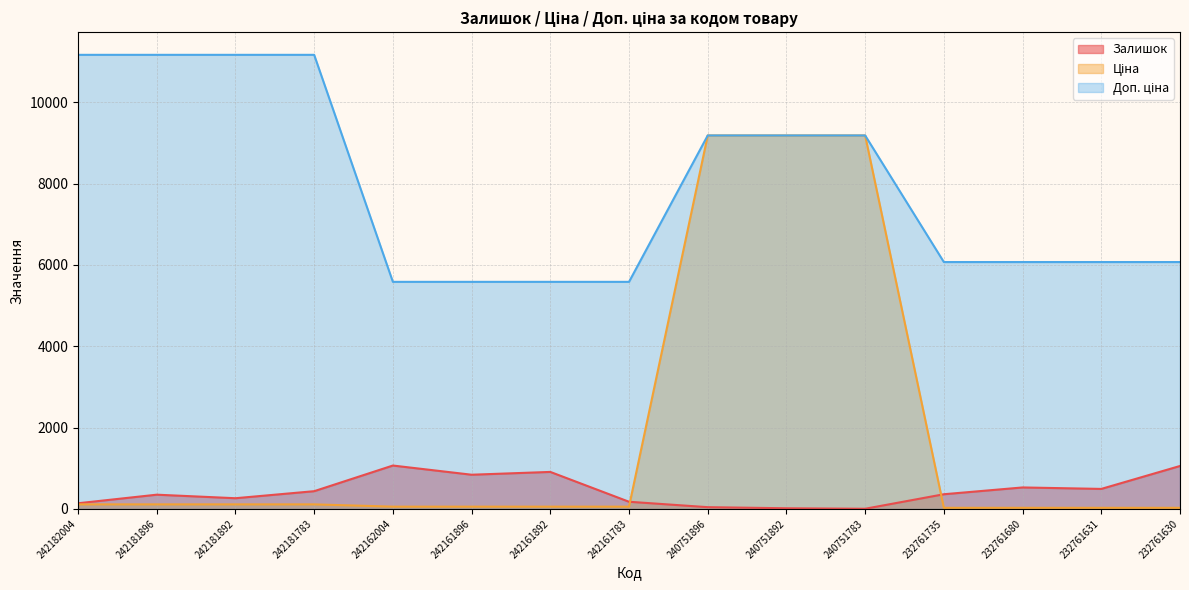

What are all the series names shown in the legend?

Залишок, Ціна, Доп. ціна